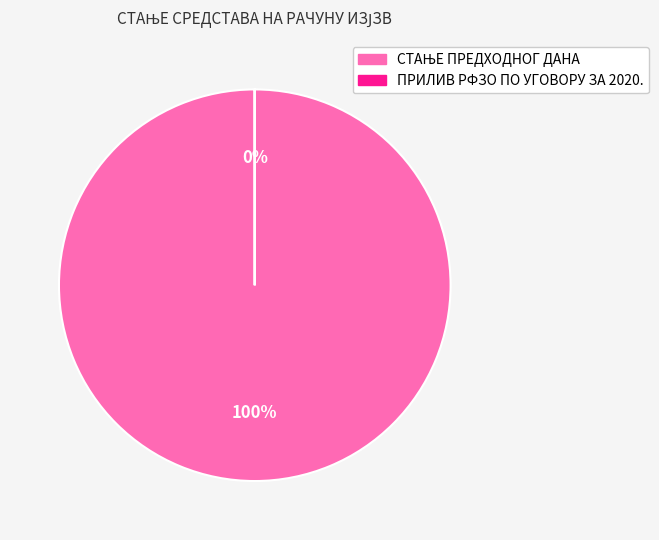

Count the number of slices in the pie.

2